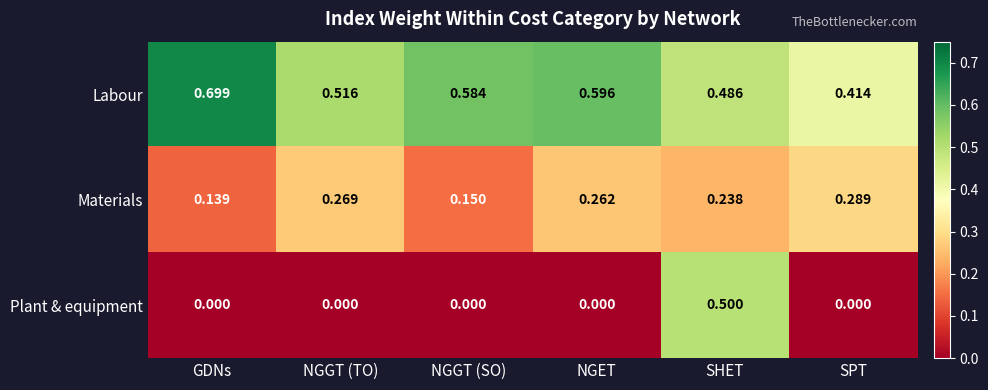

What is the greatest value displayed?

0.7